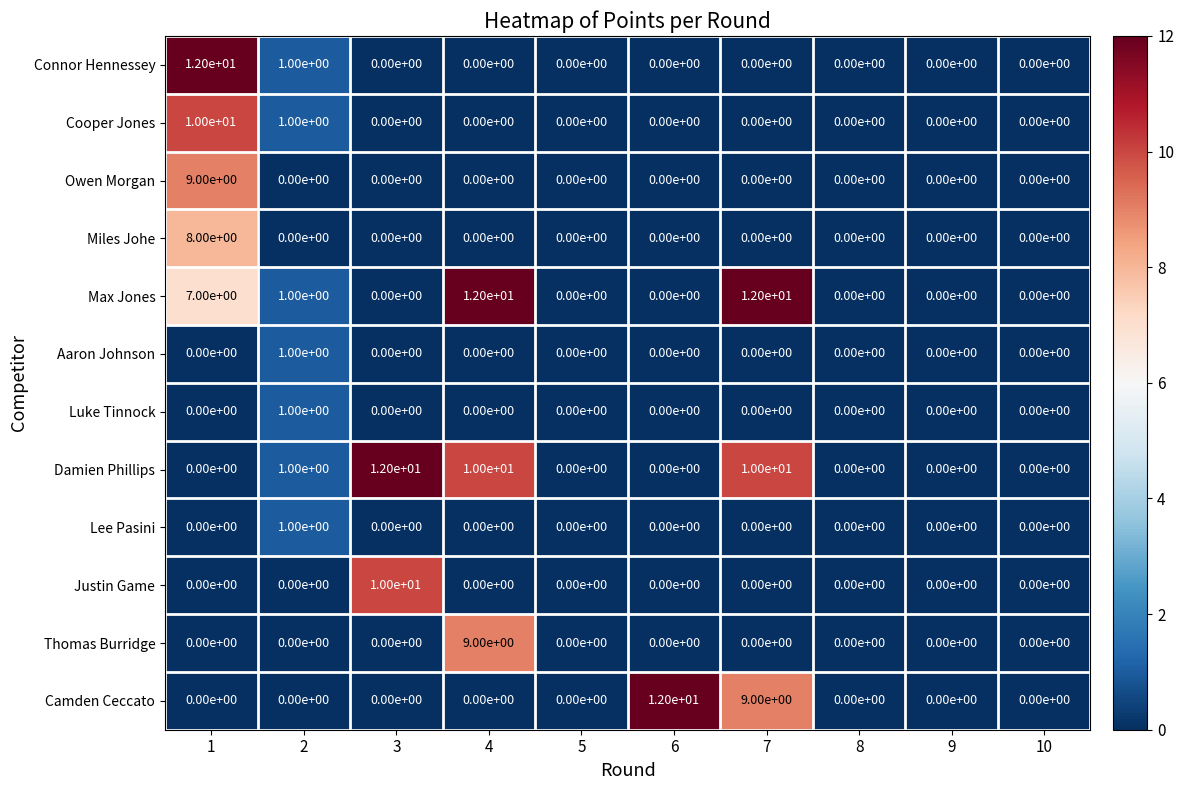

What is the spread (max minus min) of values at 6?

12